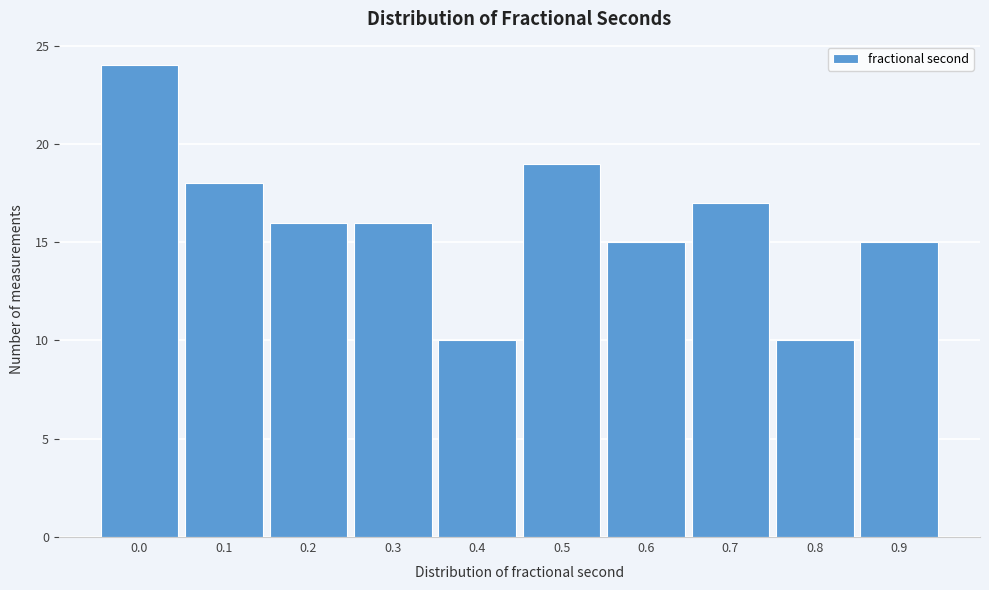

Reading right to left, extract all data points from this chart.

0.9=15	0.8=10	0.7=17	0.6=15	0.5=19	0.4=10	0.3=16	0.2=16	0.1=18	0.0=24